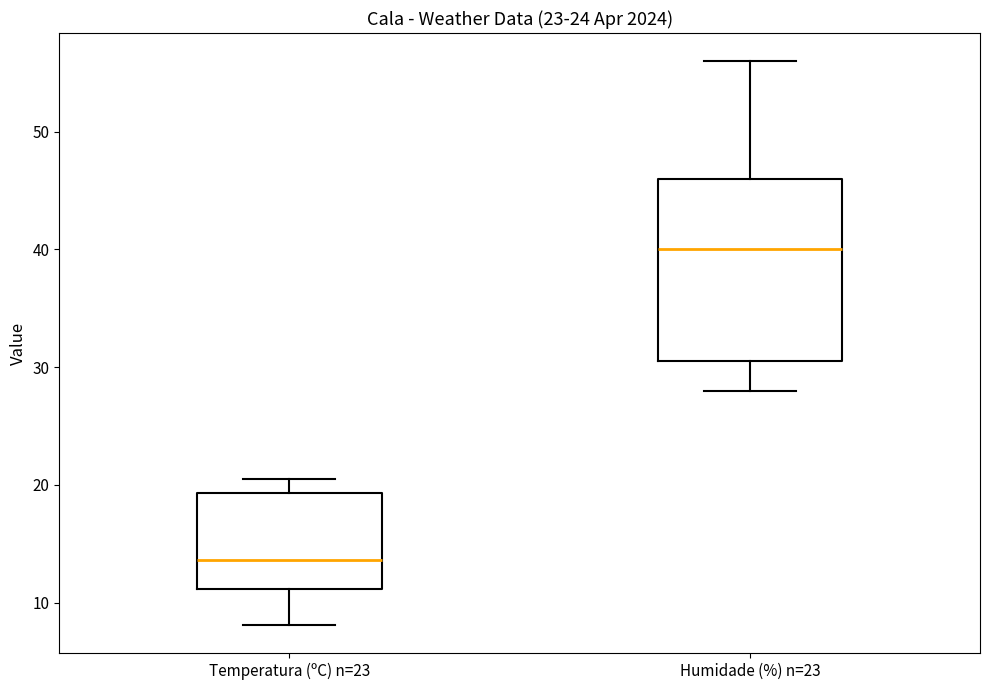

Reading left to right, read every box against the y-axis: the position of its median line, the range the box covers, and the ends of its whiskers. The values are not printed on the chart, so give them approximately, as read against the axis.

Temperatura (ºC) n=23: median 14, box 11 to 19, whiskers 8 to 21
Humidade (%) n=23: median 40, box 31 to 46, whiskers 28 to 56